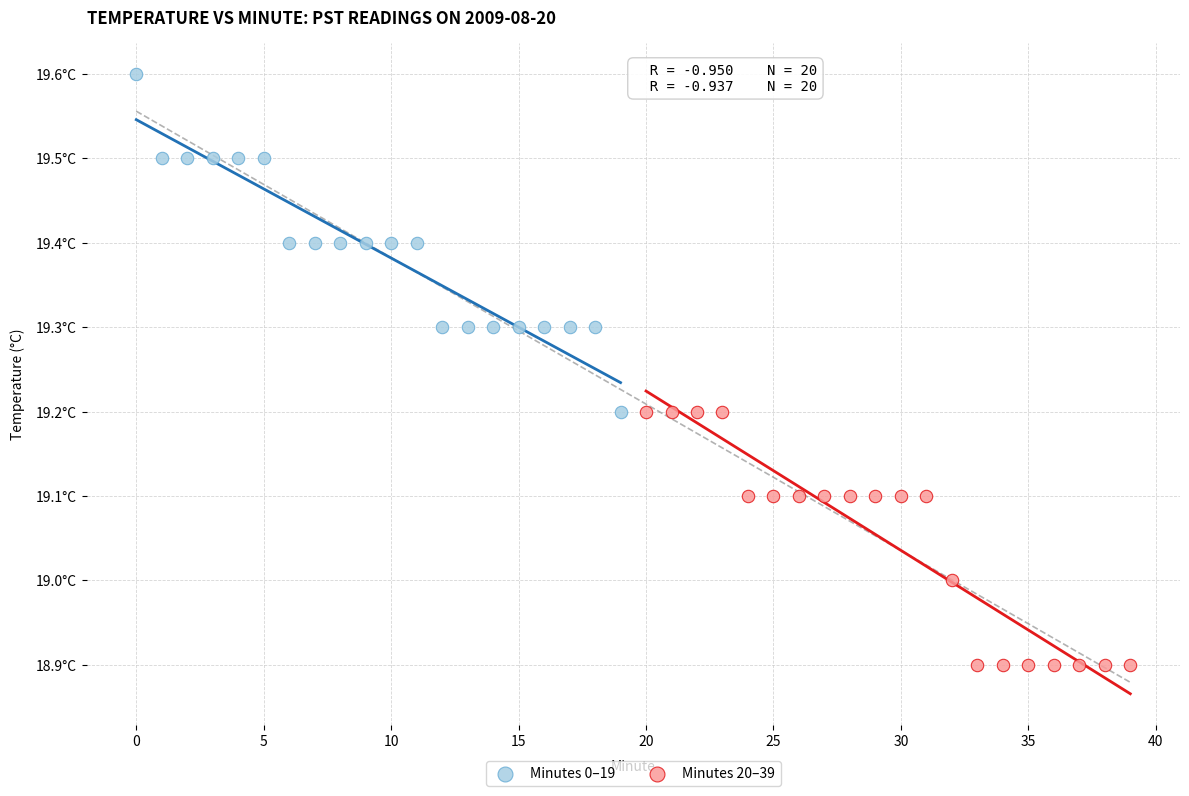

What are all the series names shown in the legend?

Minutes 0–19, Minutes 20–39